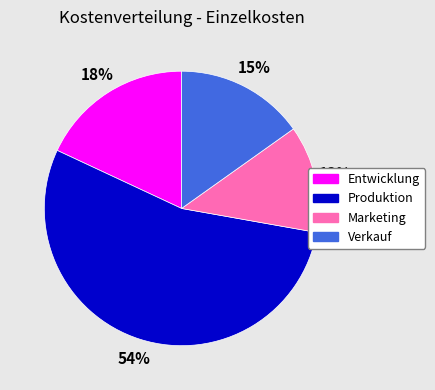

Combined, do Verkauf and Produktion account for over 50%?

Yes